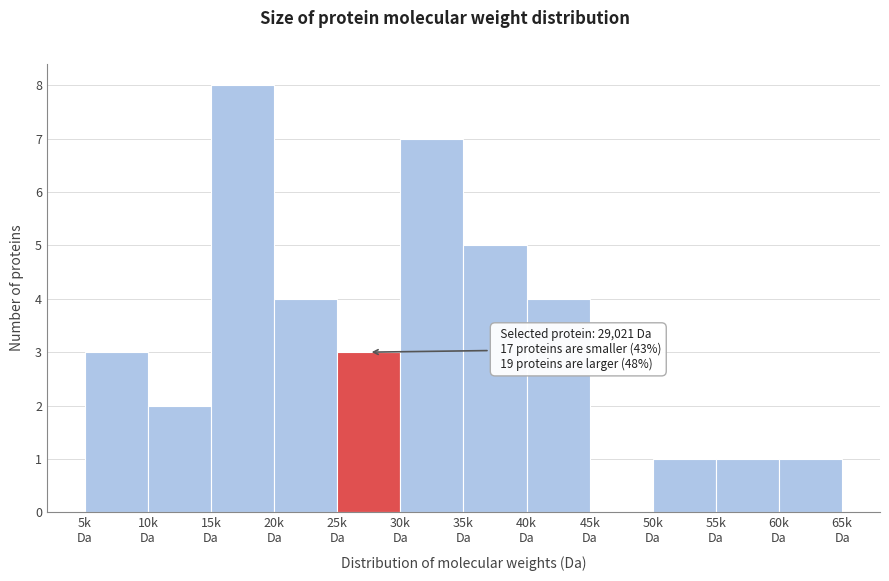

What is the maximum value shown in the chart?

8